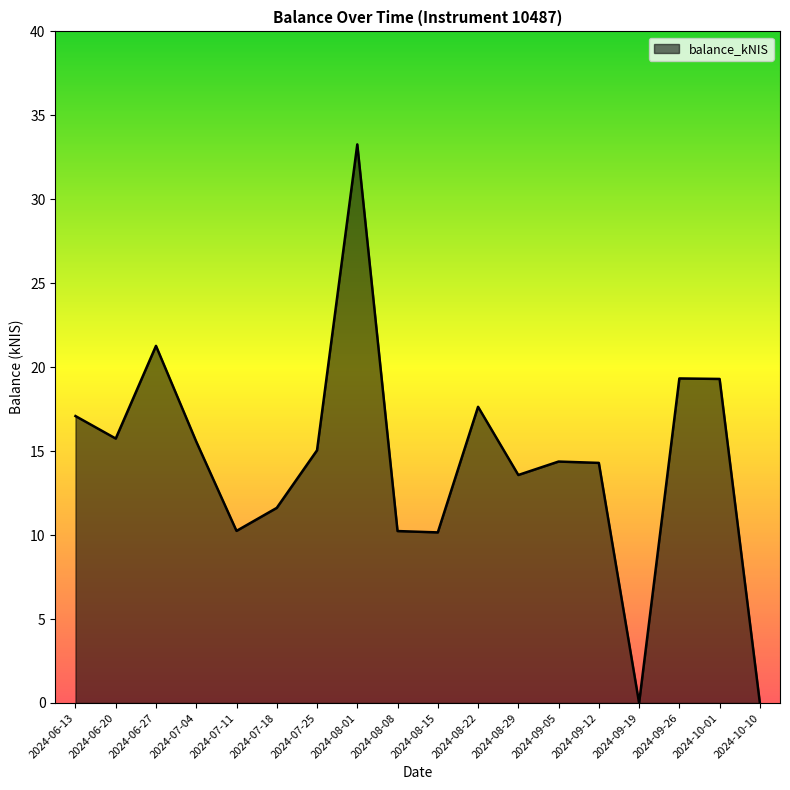

The value at 2024-09-19 is 0.0. True or false?

True